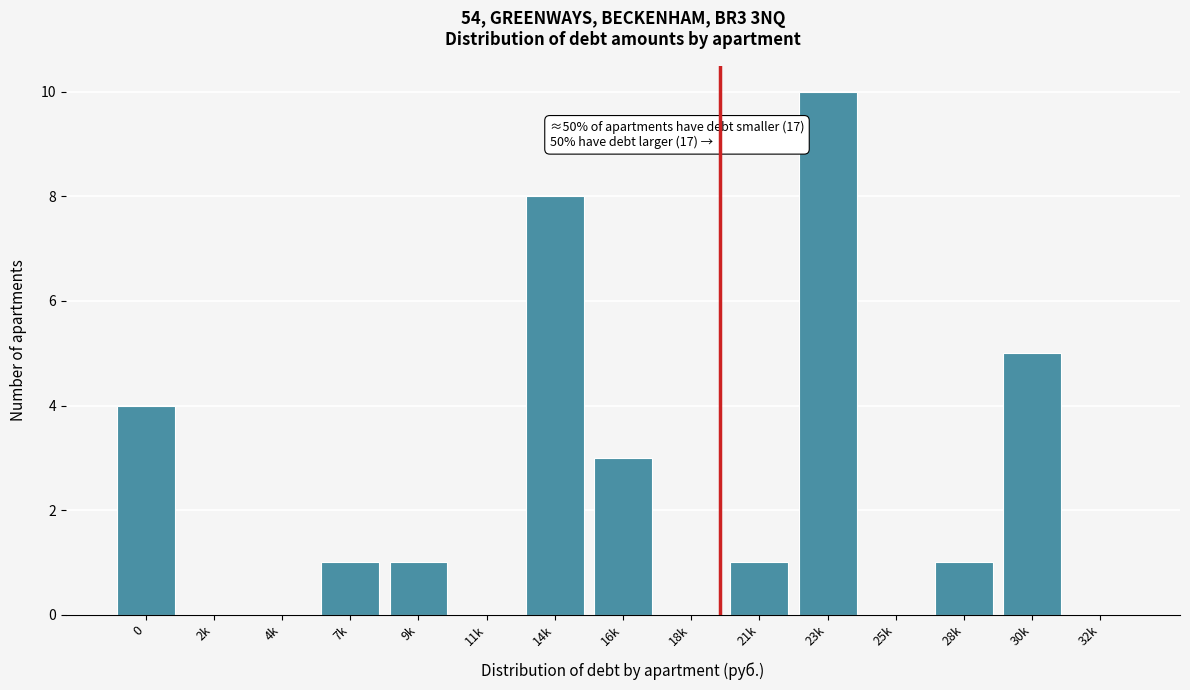

Reading right to left, transcribe all the data shown in this chart.

32k=0	30k=5	28k=1	25k=0	23k=10	21k=1	18k=0	16k=3	14k=8	11k=0	9k=1	7k=1	4k=0	2k=0	0=4